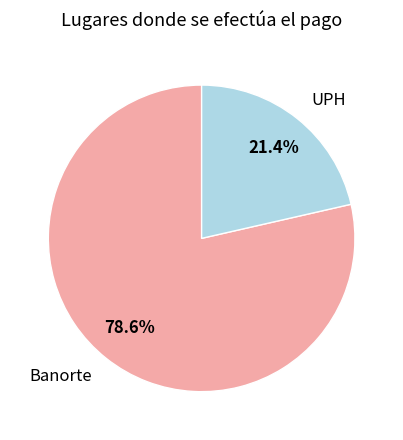

Approximately how many times larger is the value at Banorte compared to UPH?

3.7